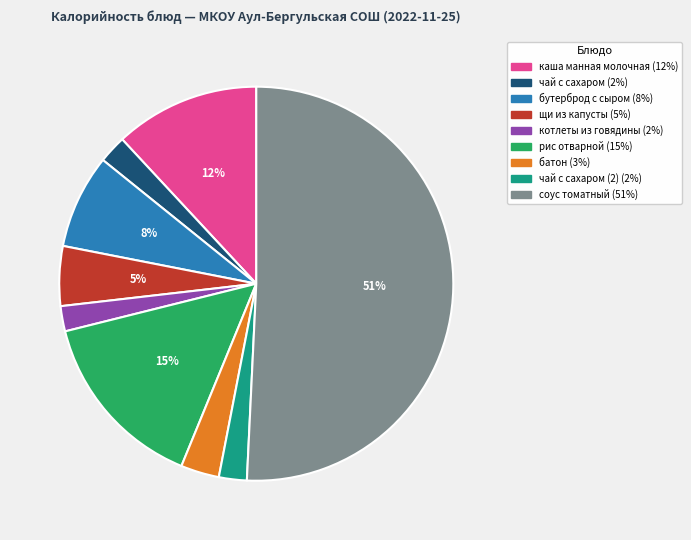

To the nearest percent, what is the average slice percentage?

11%